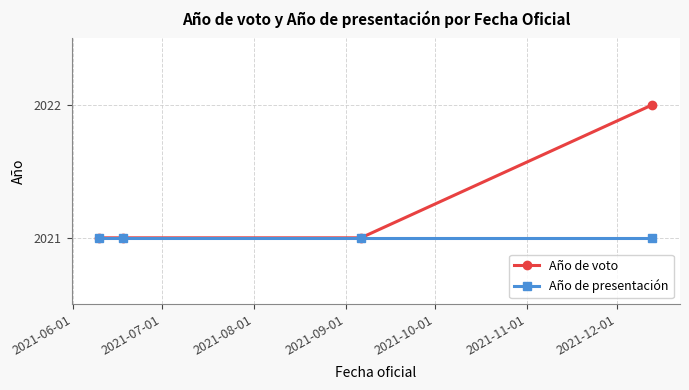

What is the greatest value displayed?

2022